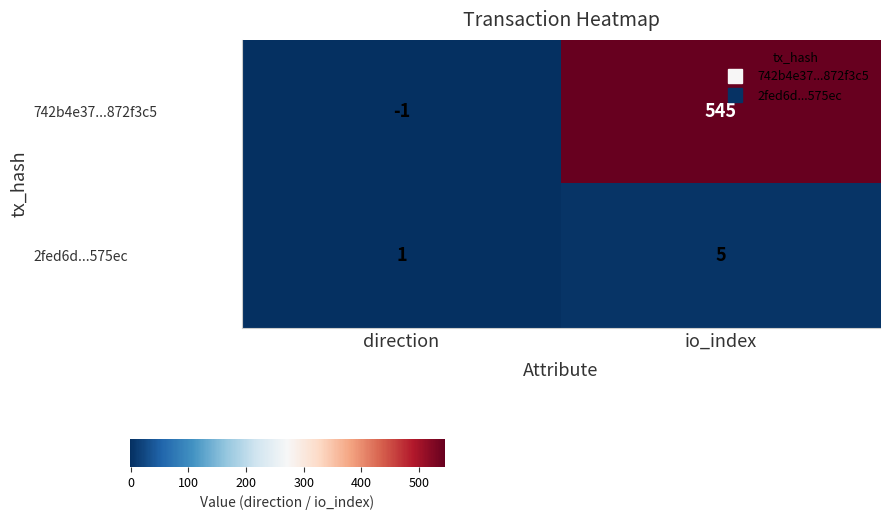

Reading left to right, list all the values displayed in this chart.

742b4e37...872f3c5: direction=-1	io_index=545
2fed6d...575ec: direction=1	io_index=5